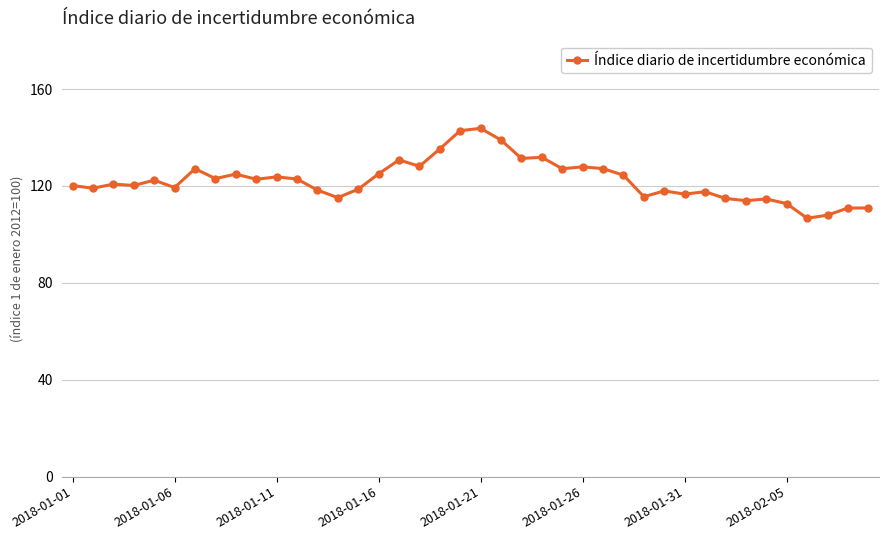

What is the difference between the maximum and minimum values?

37.1